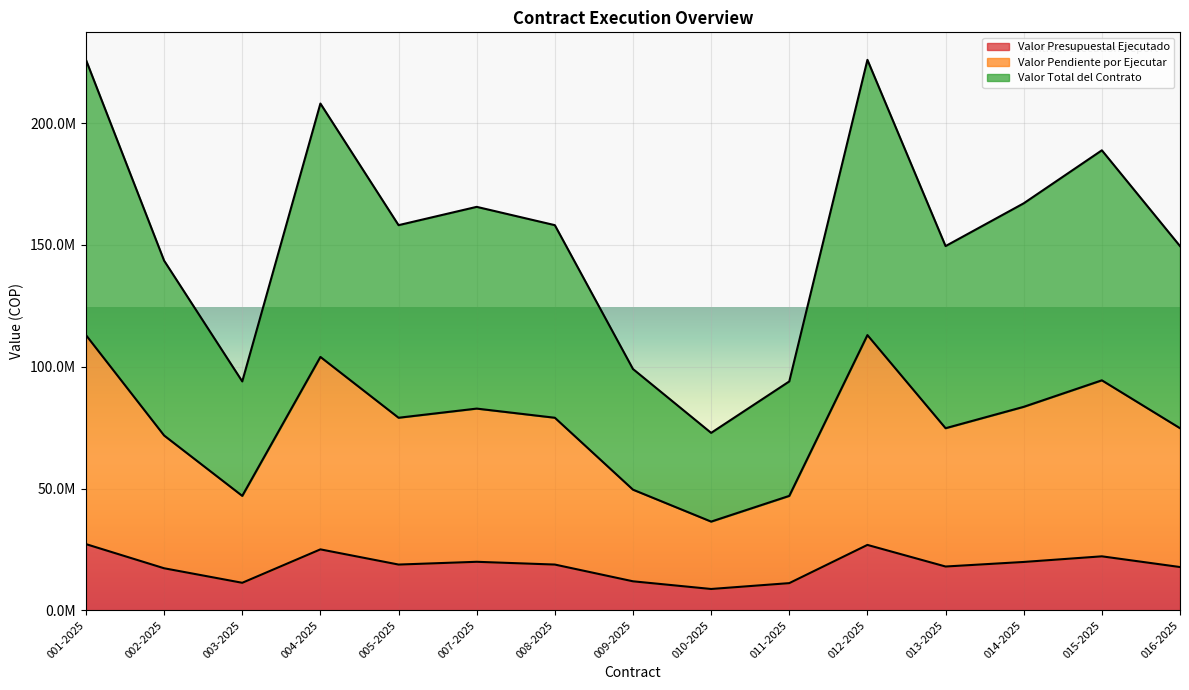

How many series are shown in this chart?

3